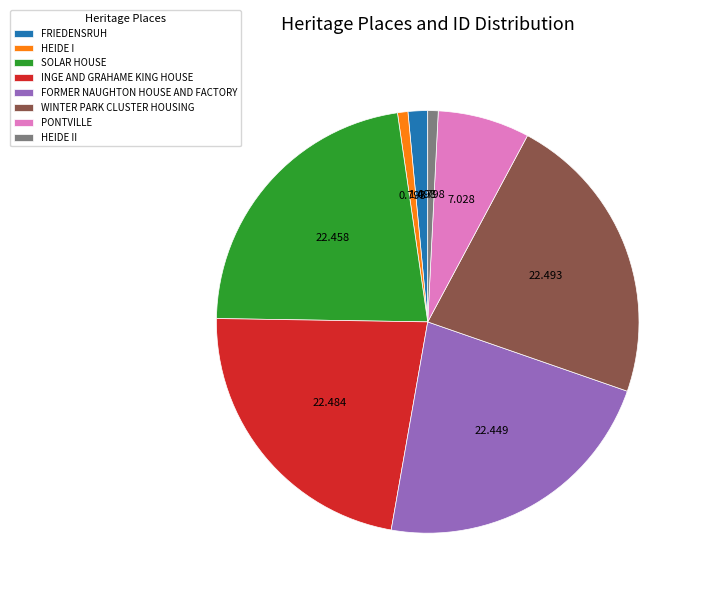

Is there any slice that represents more than half of the pie?

No